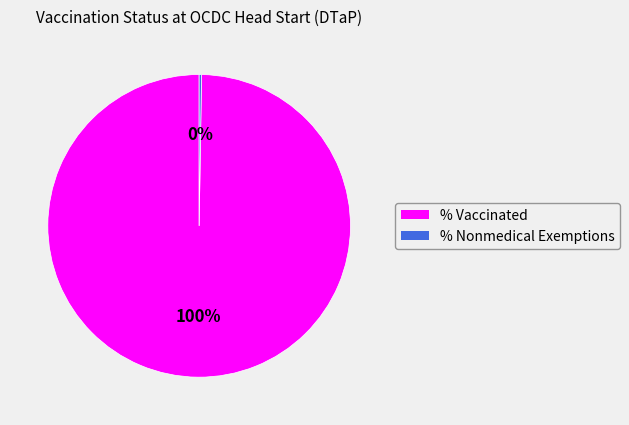

To the nearest percent, what portion does % Vaccinated represent?

100%